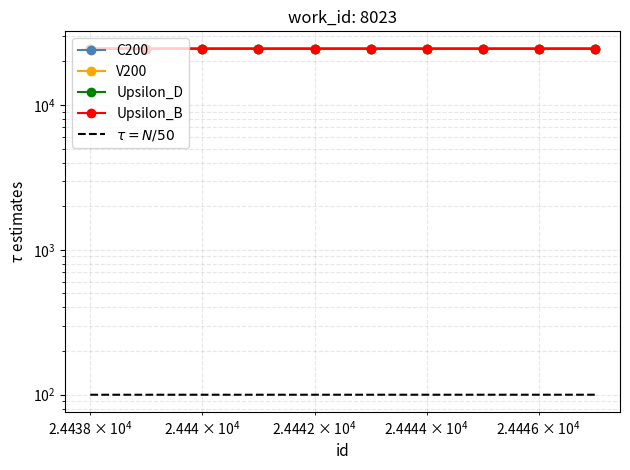

Reading right to left, extract all data points from this chart.

24447	24446	24445	24444	24443	24442	24441	24440	24439	24438